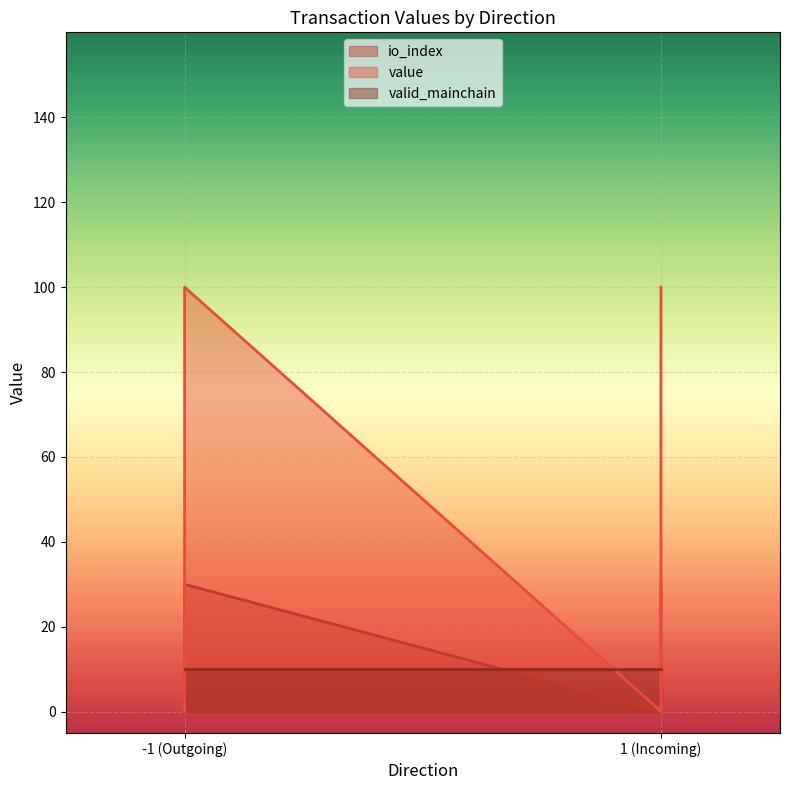

Which series has the widest spread of values?

value